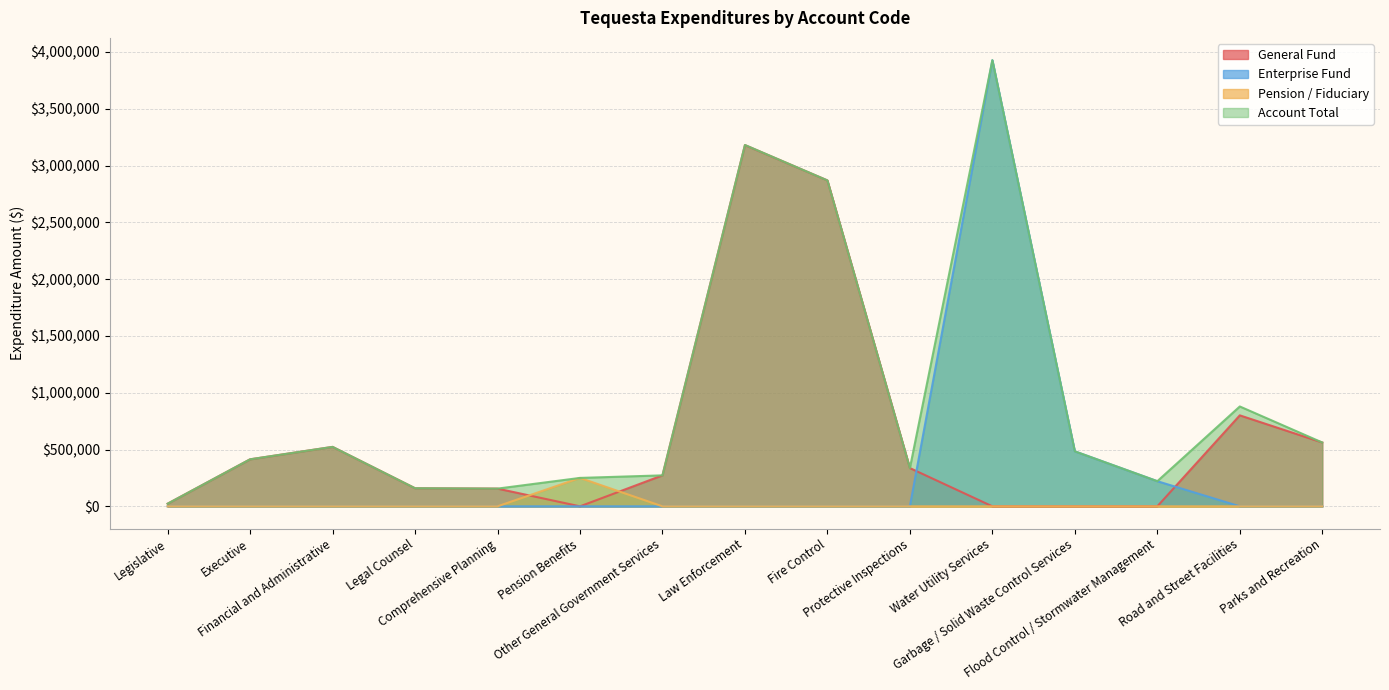

What is the label of the 6th point from the left?

Pension Benefits